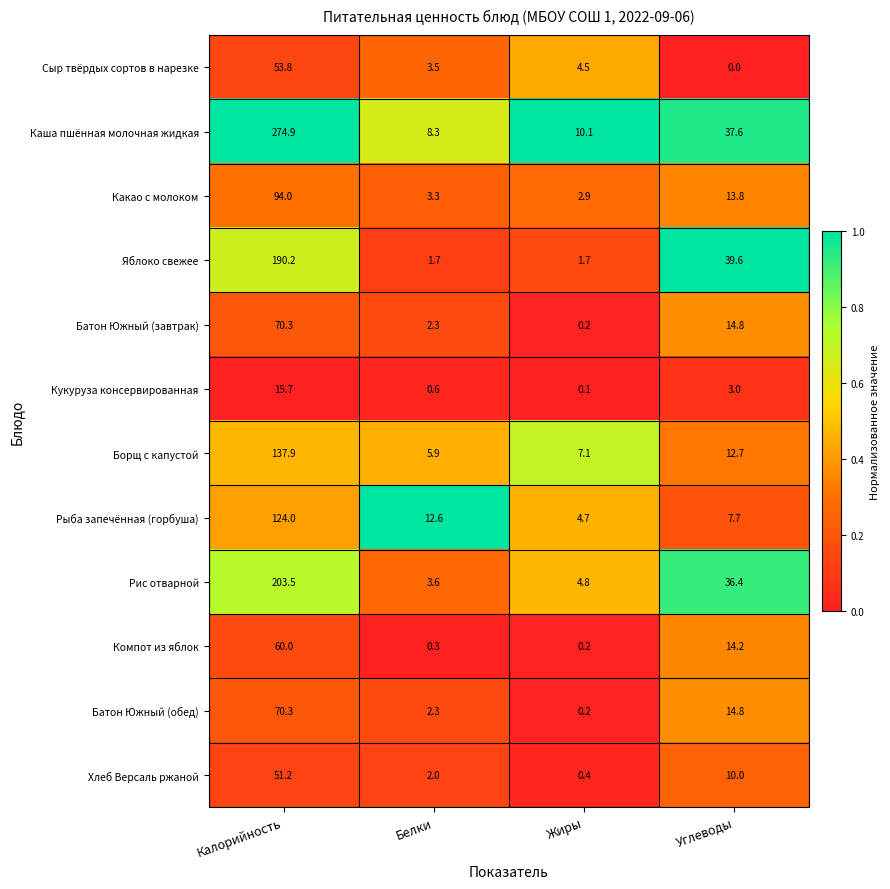

What is the total value across all series at Белки?

46.4